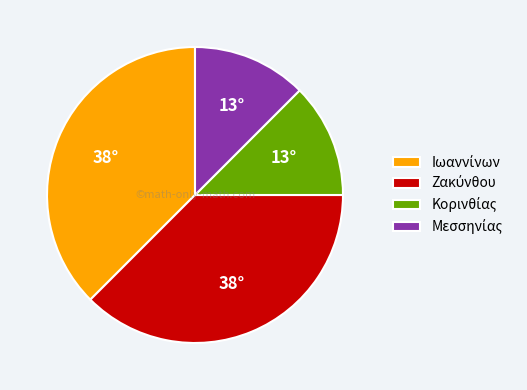

How many segments does this pie chart have?

4